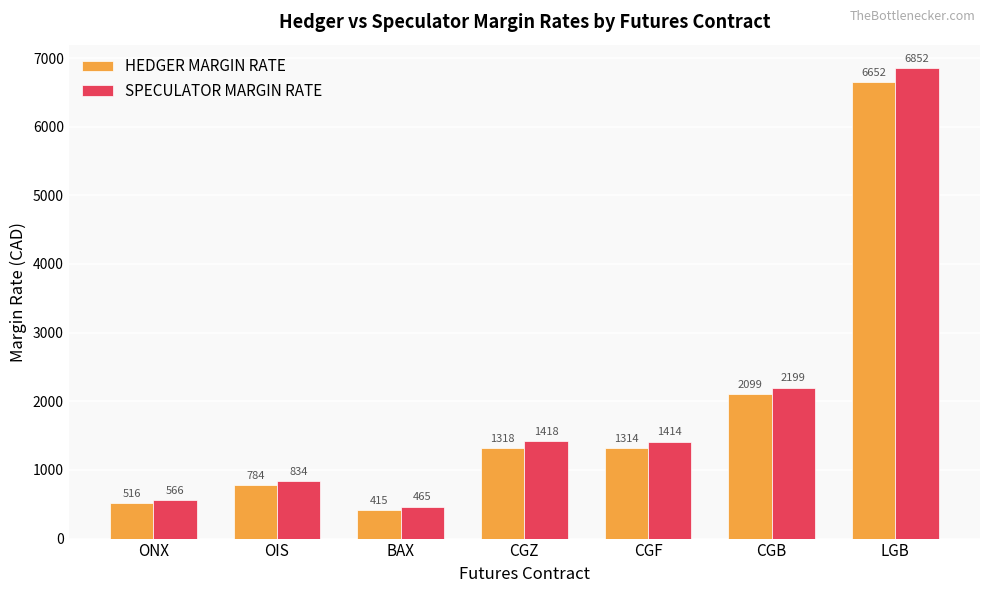

What are all the series names shown in the legend?

HEDGER MARGIN RATE, SPECULATOR MARGIN RATE